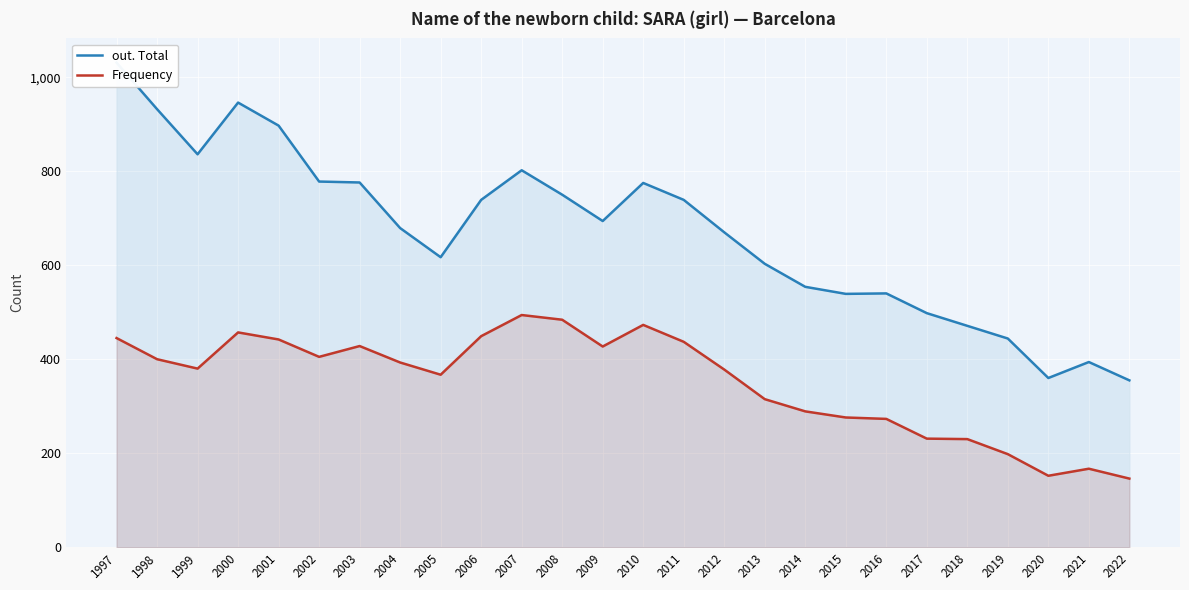

What is the total value across all series at 2021?

561